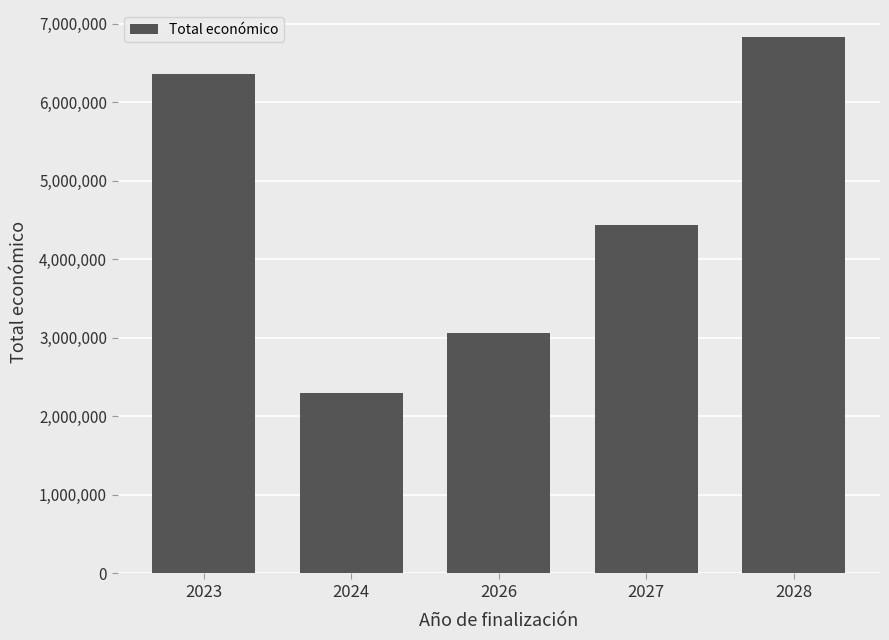

Approximately how many times larger is the value at 2027 compared to 2023?

0.7